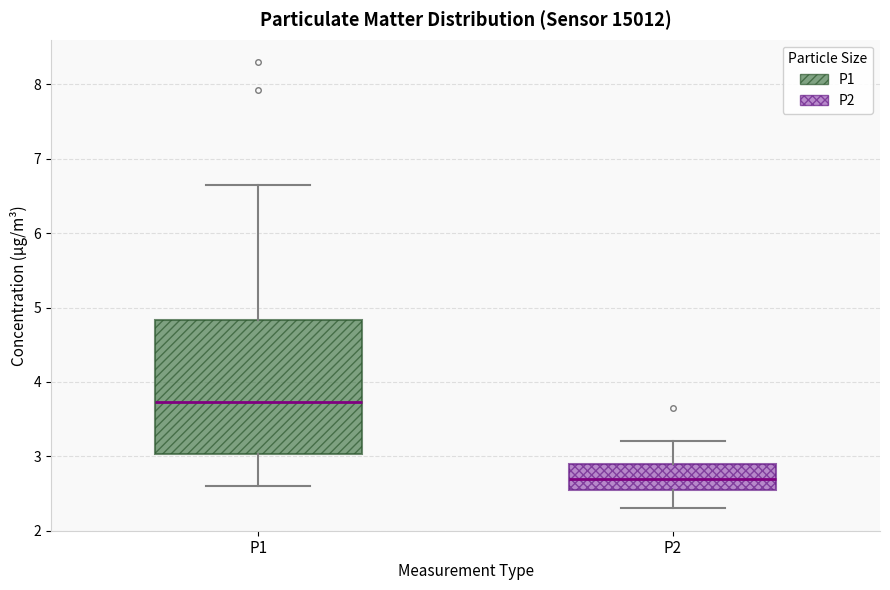

Comparing the boxes themselves (not the whiskers), which one is the tallest?

P1